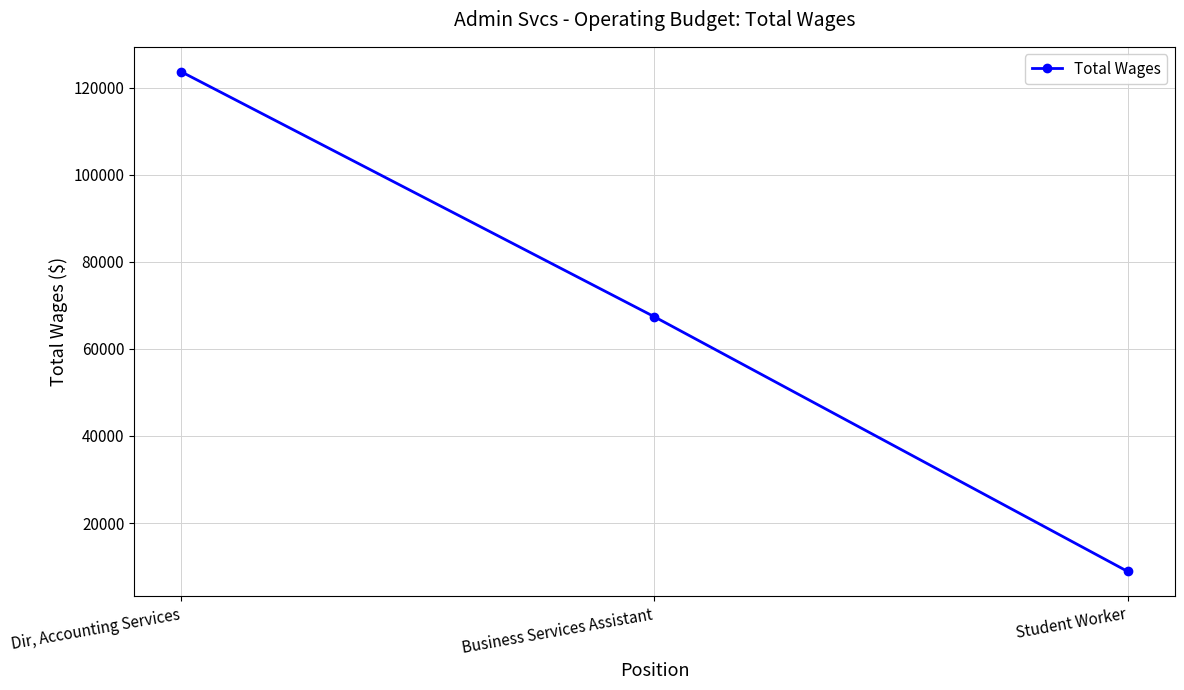

What is the maximum value shown in the chart?

123650